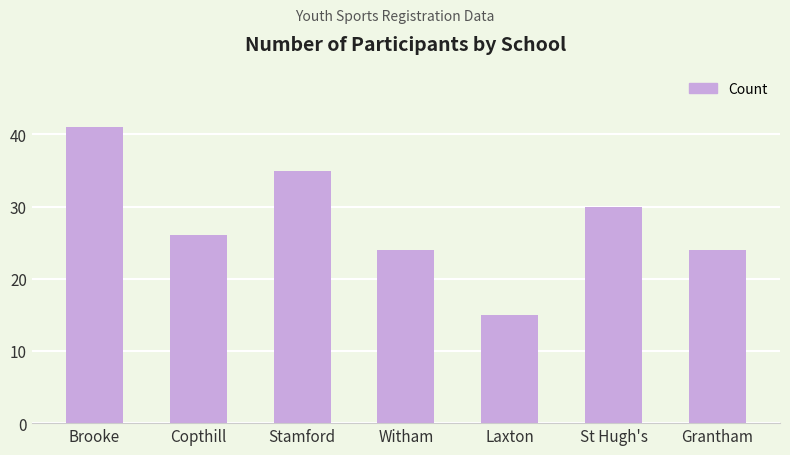

Is it true that the value at Stamford is 35?

True